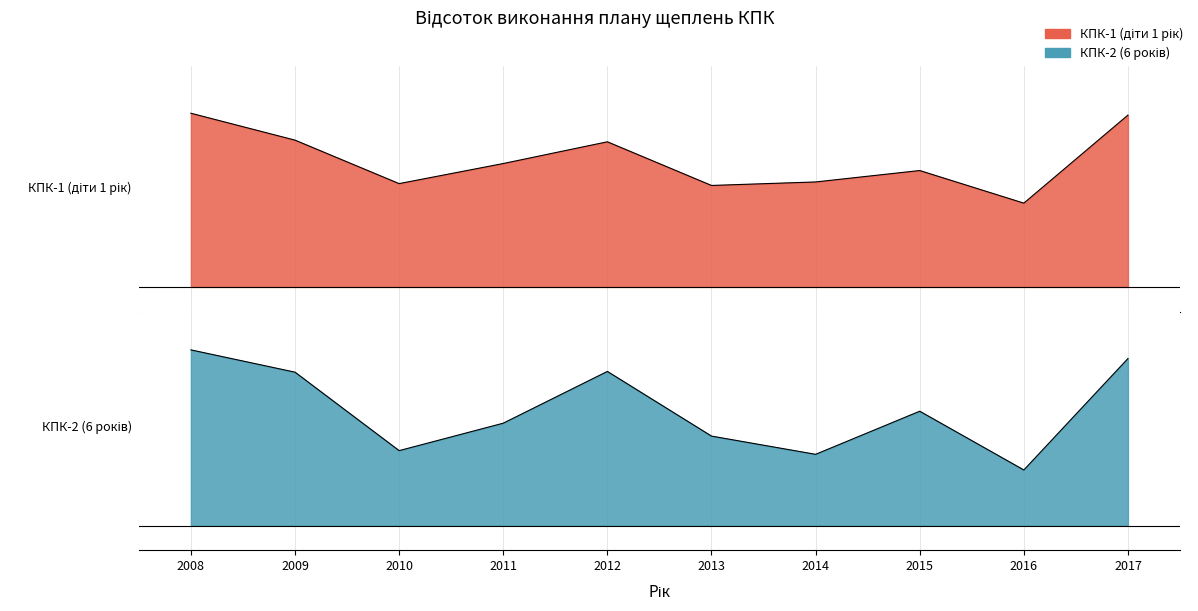

True or false: КПК-1 (діти 1 рік) has more than 1 interior local peaks.

True